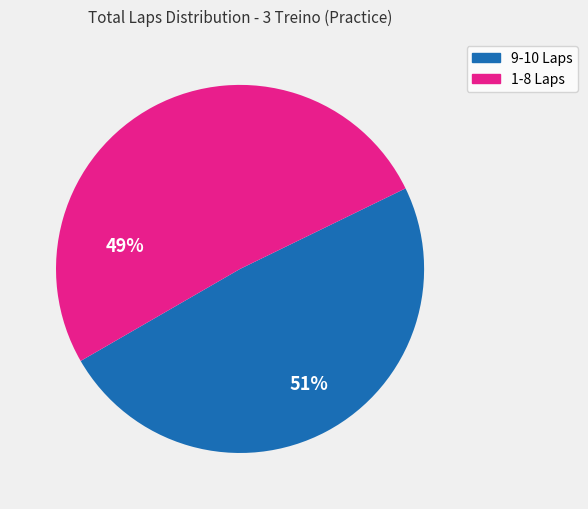

Is there any slice that represents more than half of the pie?

Yes